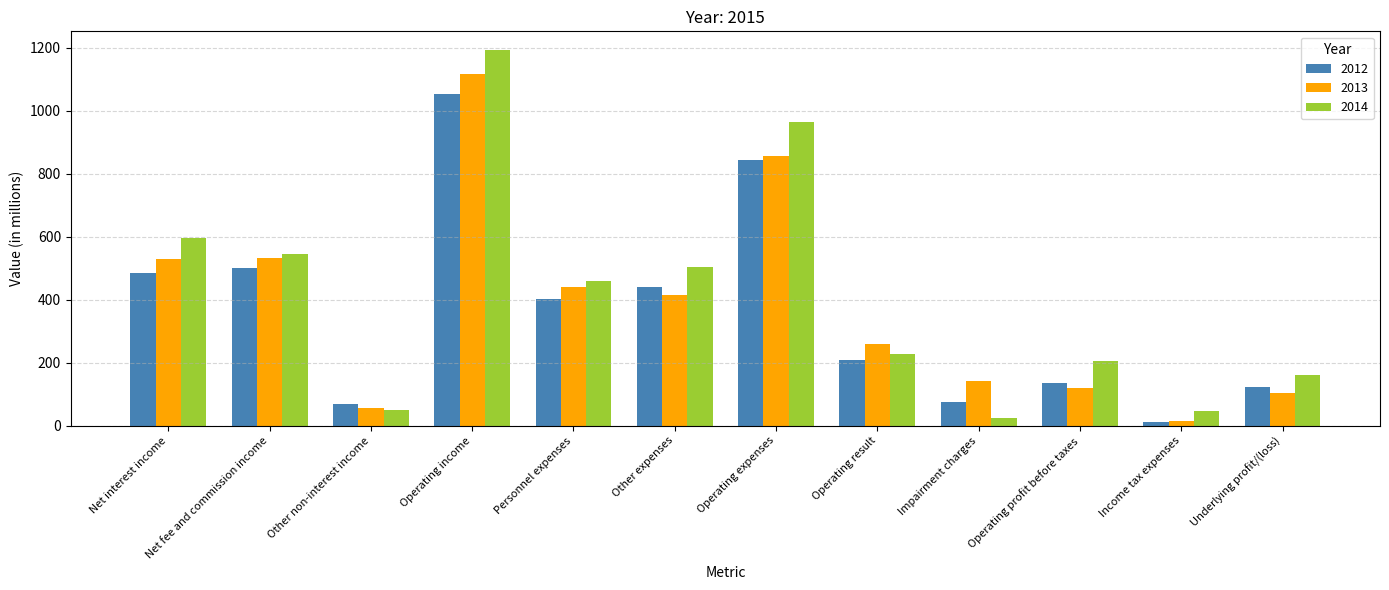

At how many categories does at least one series exceed 638?

2